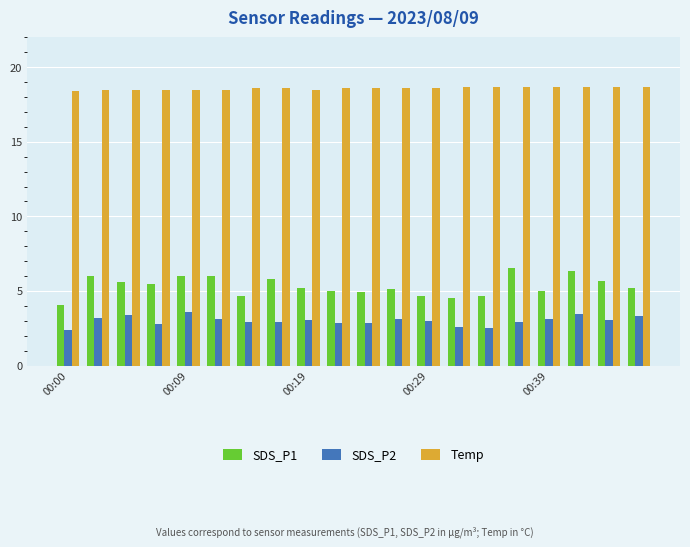

What is the minimum value for Temp?

18.4